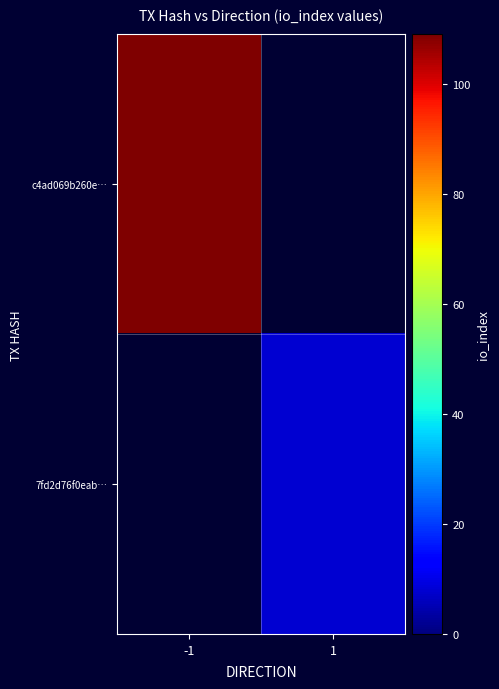

The value of 7fd2d76f0eab… at 1 is 8.0. True or false?

True